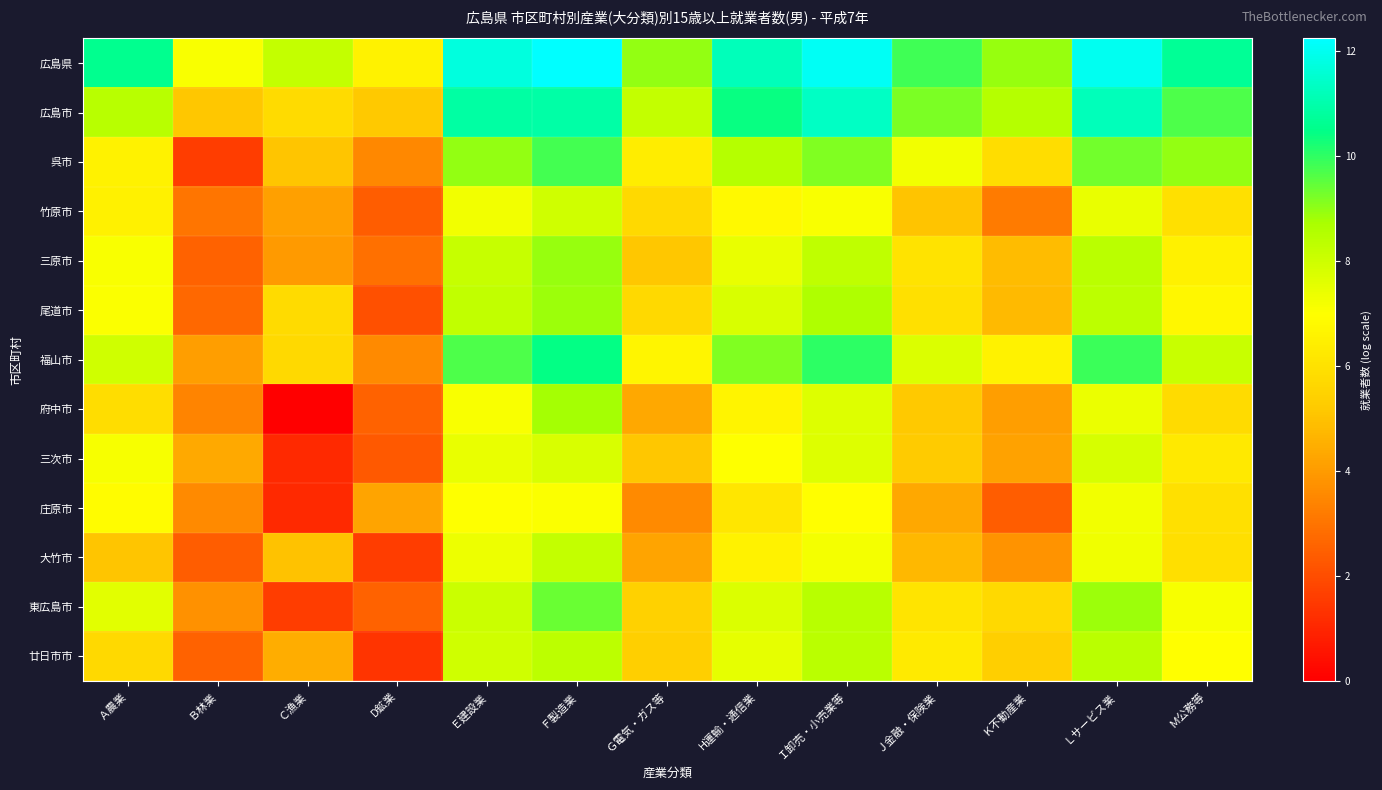

How many distinct data groups are displayed?

13